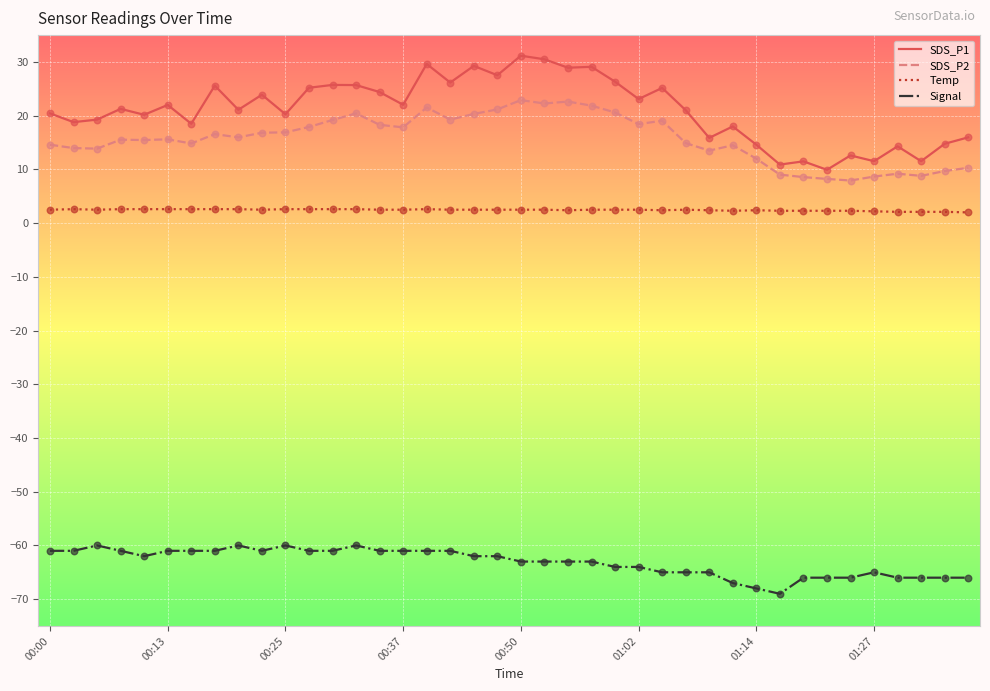

What are all the series names shown in the legend?

SDS_P1, SDS_P2, Temp, Signal